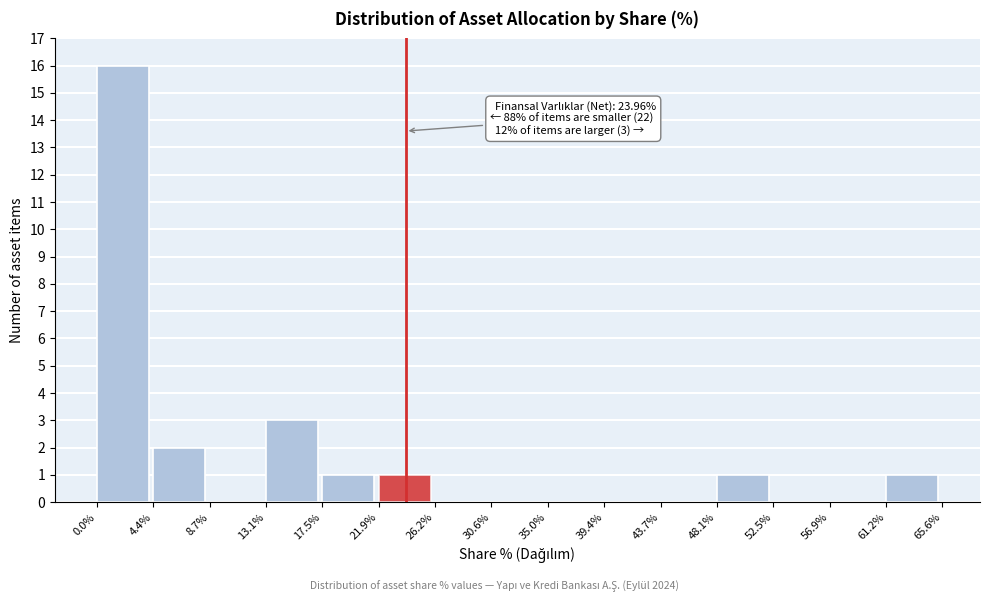

Which range on the x-axis has the tallest bar?

0.0% to 4.4%